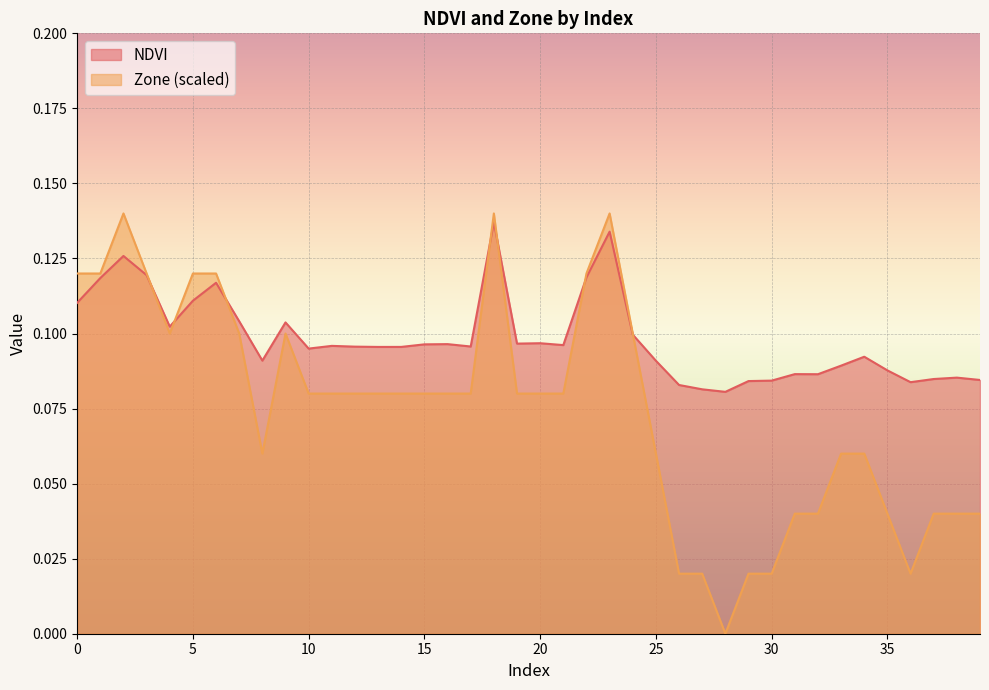

Rank the categories by Zone value from highest to lowest.

2, 18, 23, 0, 1, 3, 5, 6, 22, 4, 7, 9, 24, 10, 11, 12, 13, 14, 15, 16, 17, 19, 20, 21, 8, 25, 33, 34, 31, 32, 35, 37, 38, 39, 26, 27, 29, 30, 36, 28